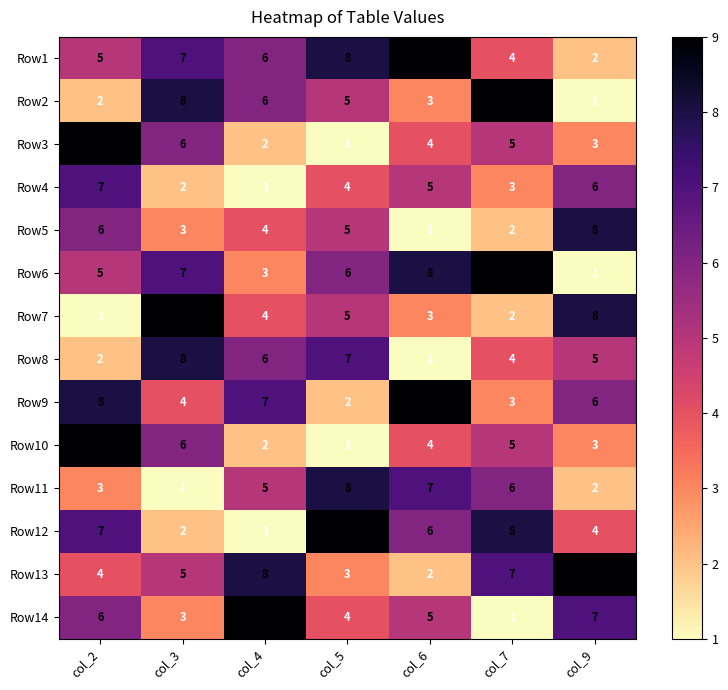

What is the average value of the Row7 series?

5